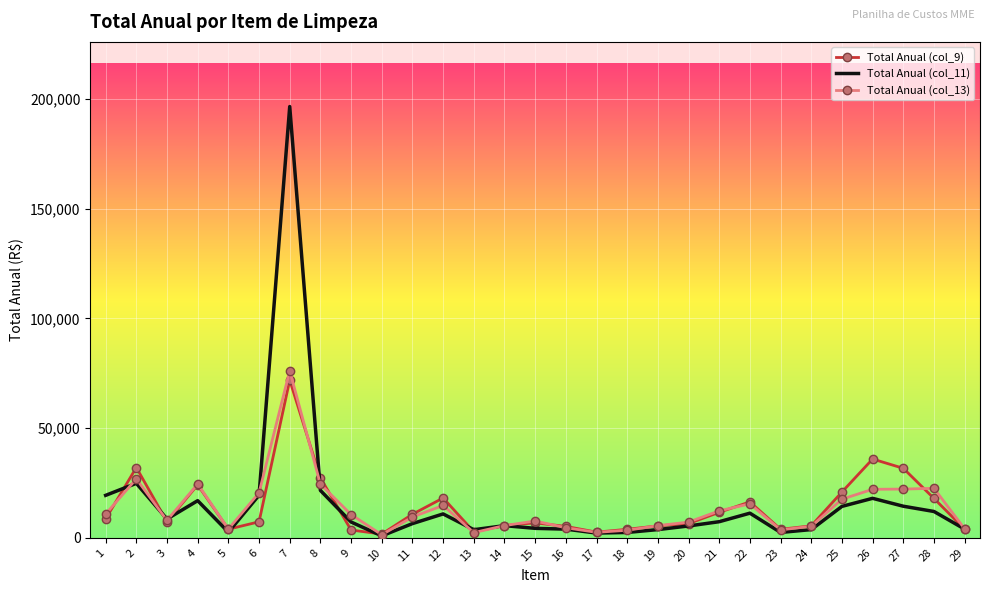

Which series has the widest spread of values?

Total Anual (col_11)